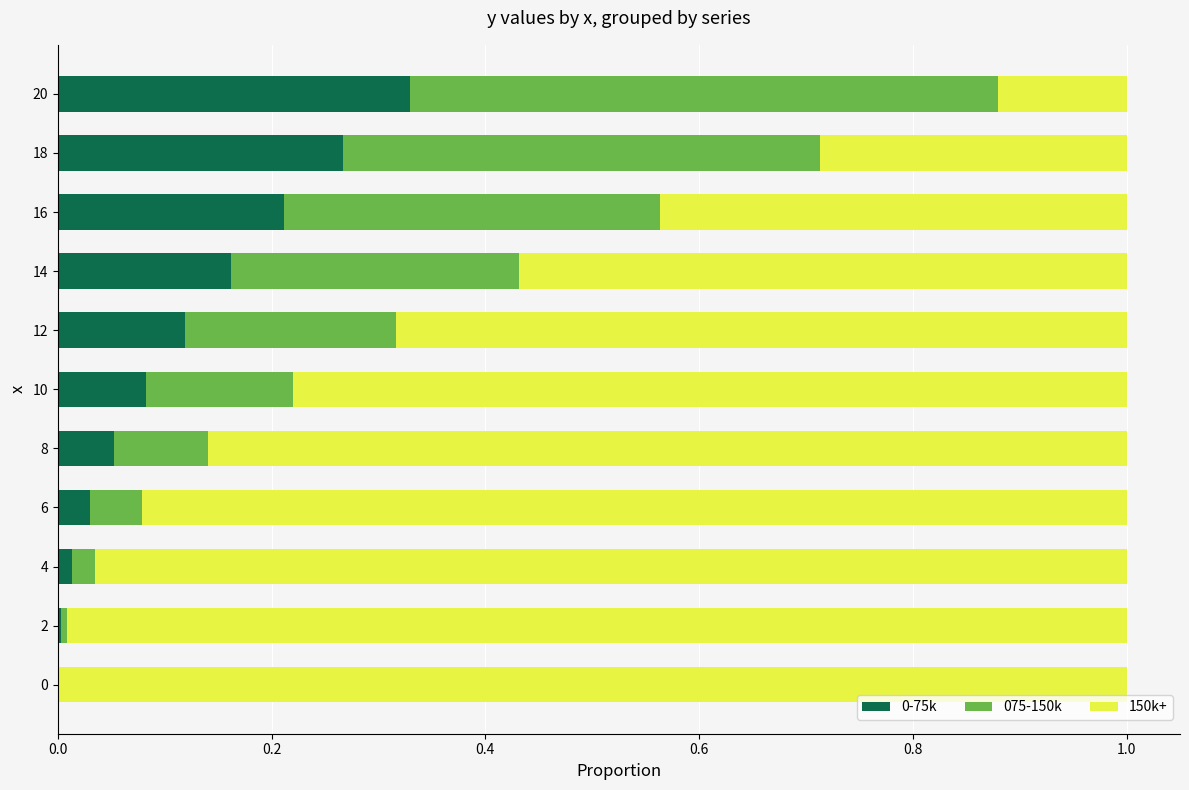

Is it true that 0-75k equals 0.3 at 16?

False